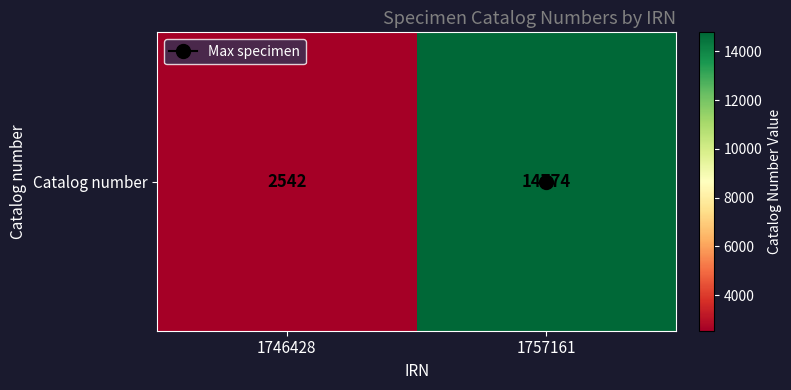

Is it true that the value at 1757161 is 24224?

False